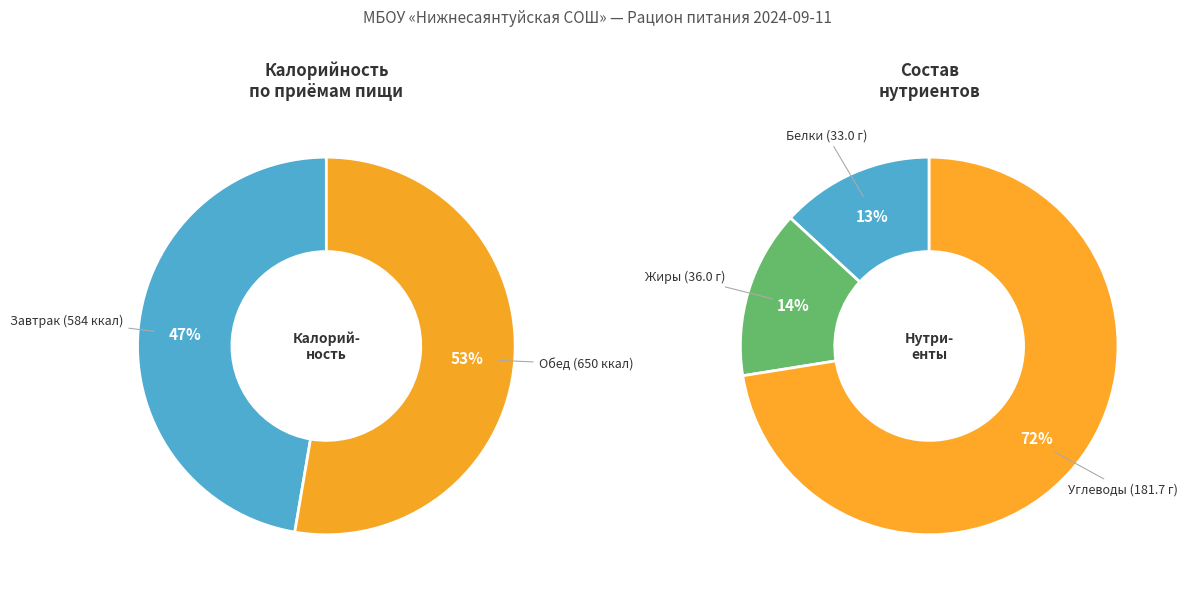

To the nearest percent, what is the average slice percentage?

50%